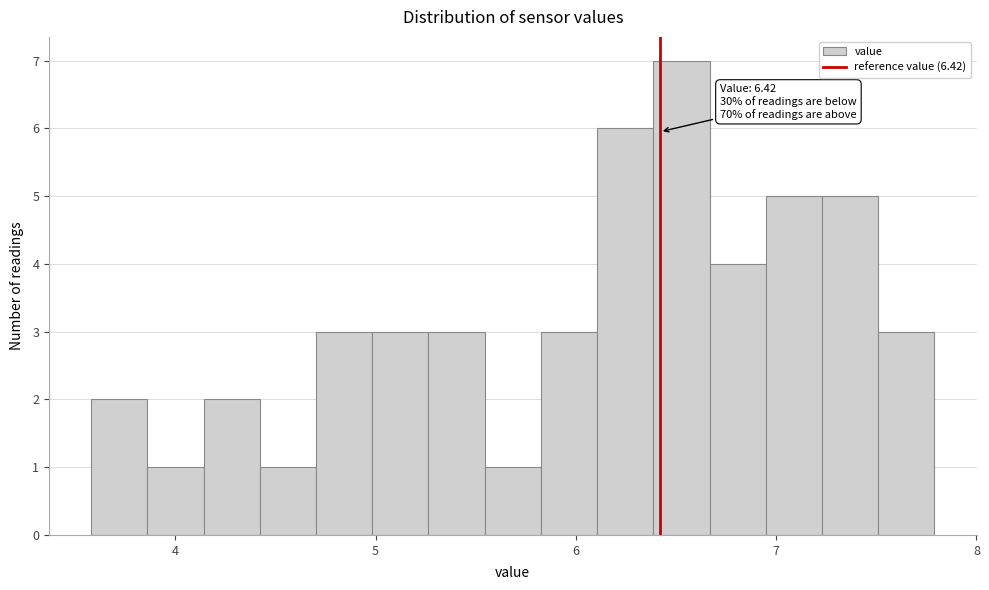

Read against the x-axis, roughly where is the centre of the tallest bar?

6.5